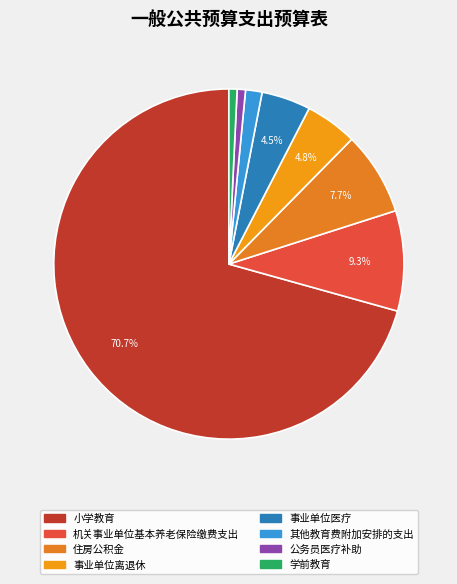

To the nearest percent, what portion does 小学教育 represent?

71%